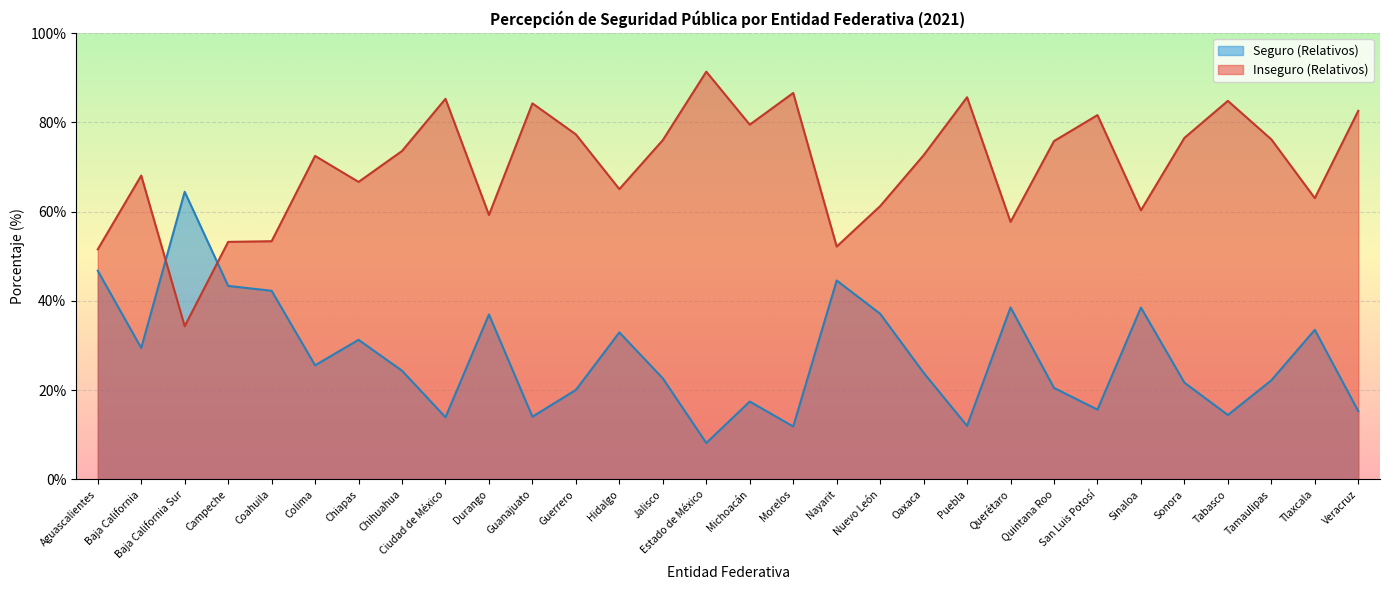

How many times do Inseguro (Relativos) and Seguro (Relativos) cross each other?

2